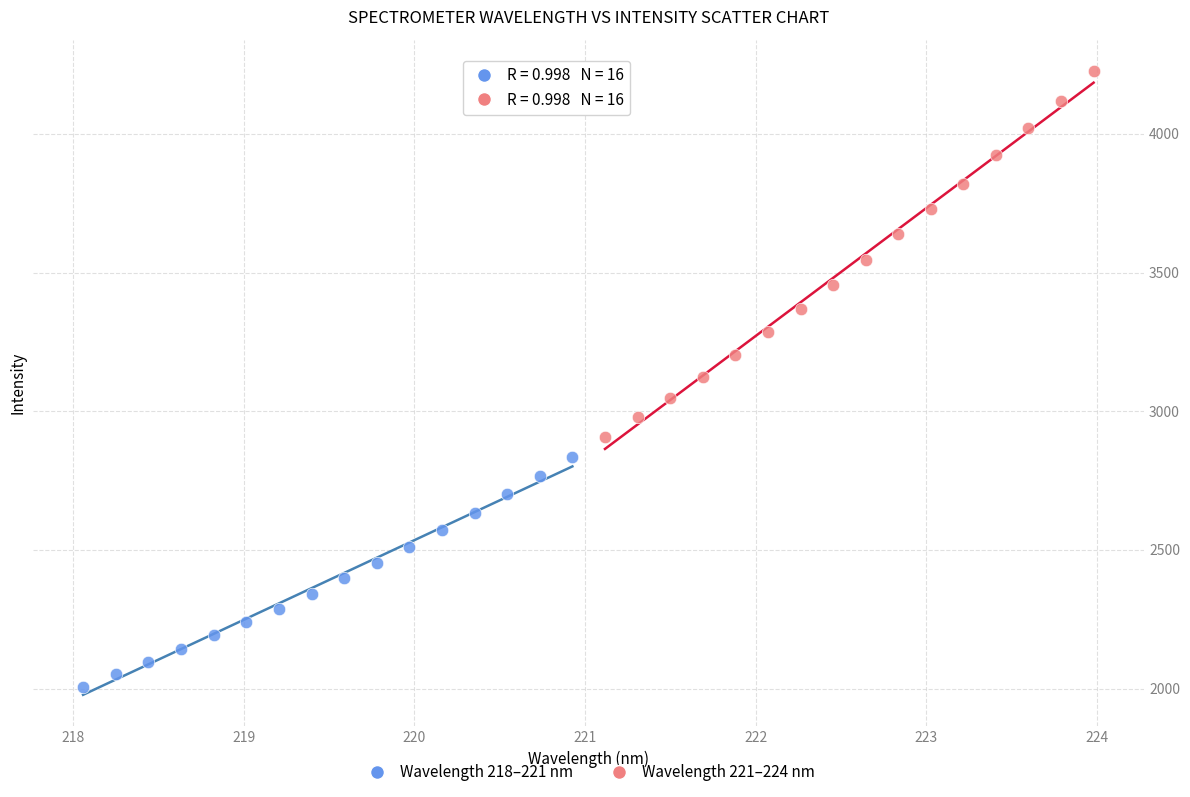

What are all the series names shown in the legend?

Wavelength 218–221 nm, Wavelength 221–224 nm